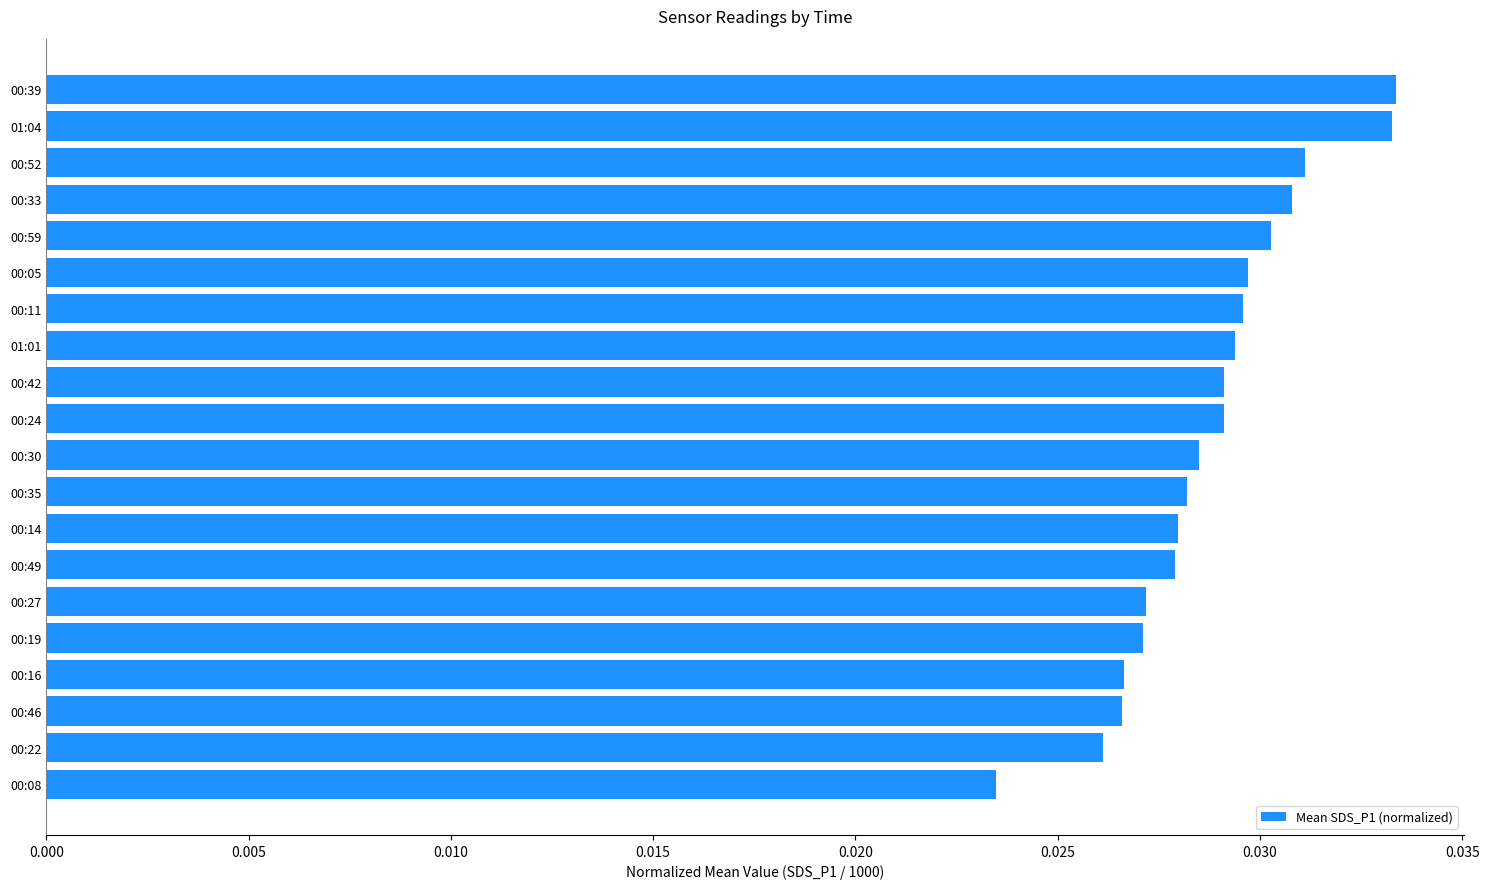

What is the sum of all values?

0.6